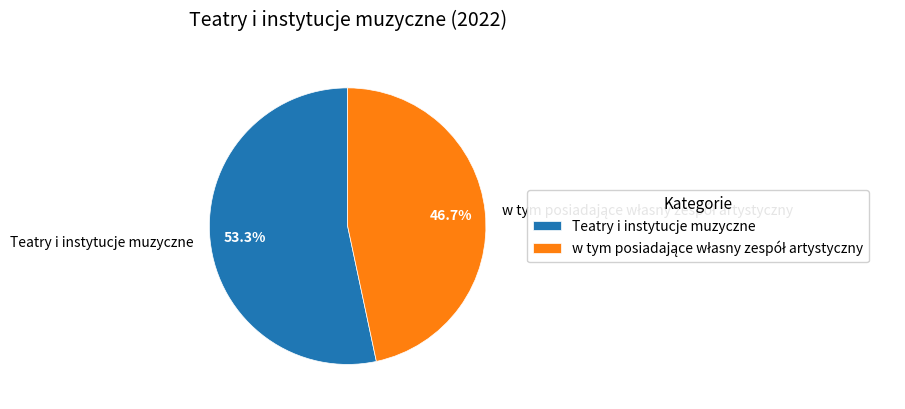

What is the largest slice in the pie chart?

Teatry i instytucje muzyczne